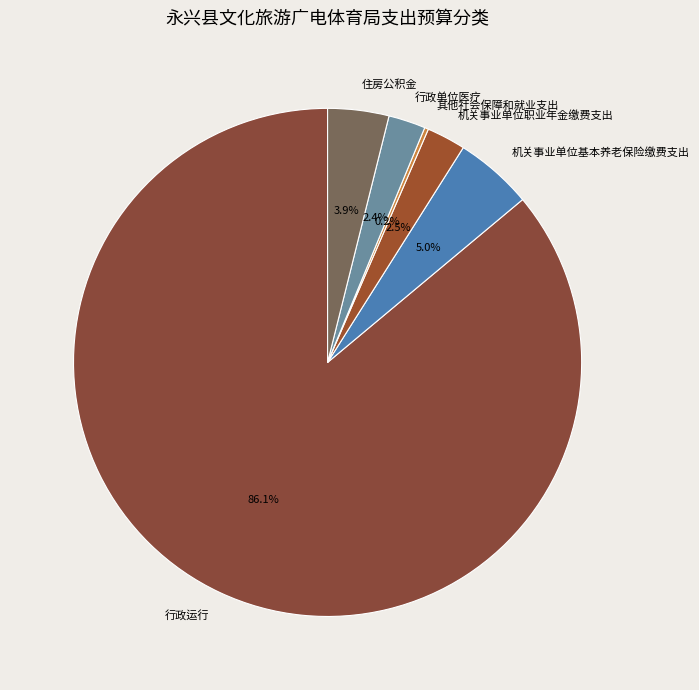

Which has a higher value, 住房公积金 or 机关事业单位基本养老保险缴费支出?

机关事业单位基本养老保险缴费支出